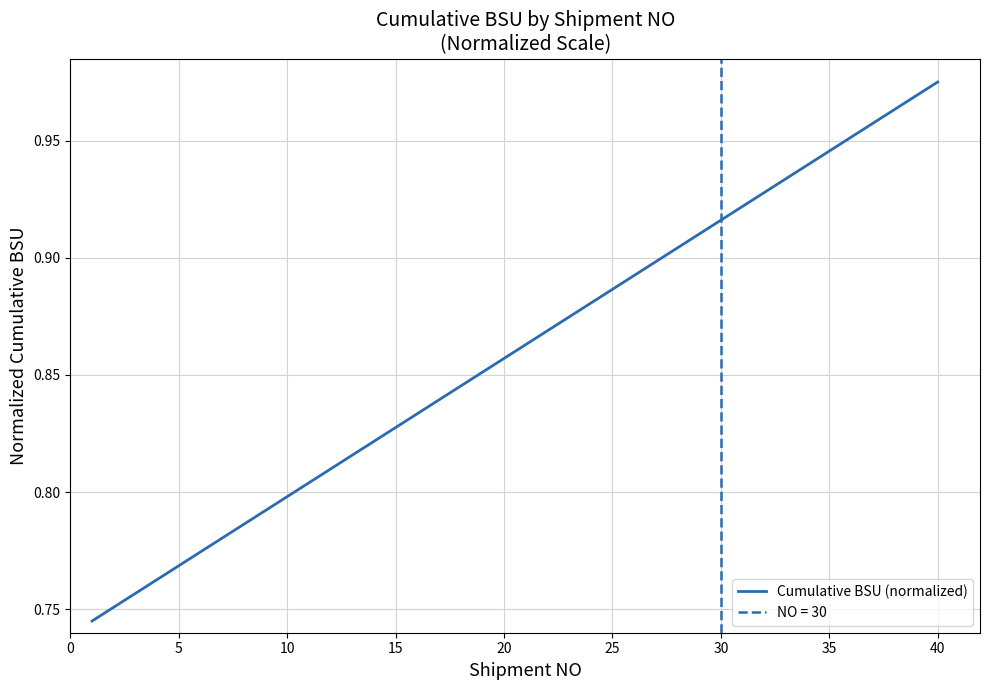

The Cumulative BSU (normalized) series shows 1.3 at 30. True or false?

False